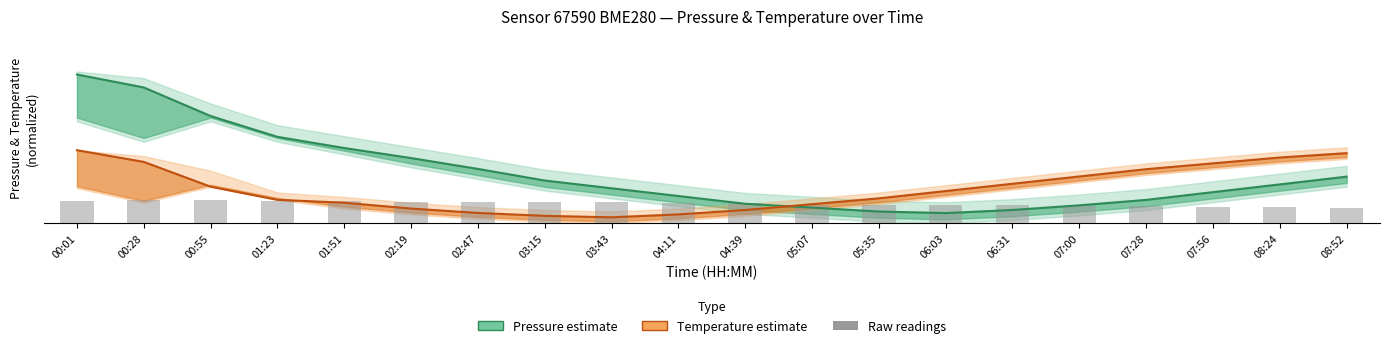

Between 01:23 and 06:31, which series saw the biggest shift?

Pressure (central)